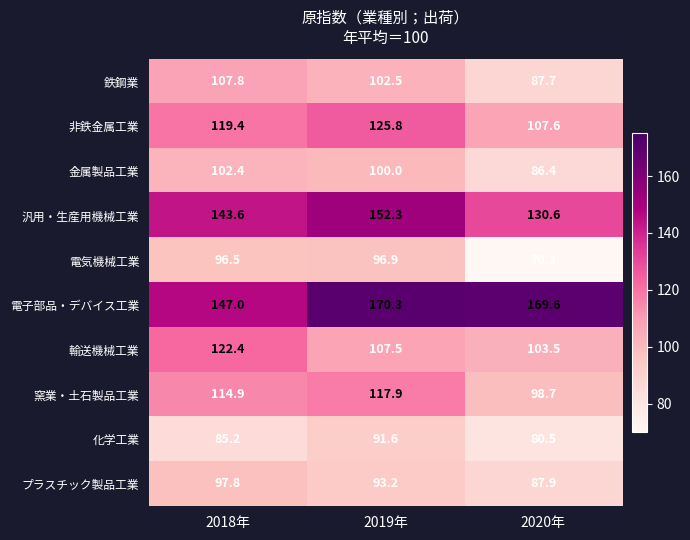

Rank the series by their maximum value, from lowest to highest.

化学工業, 電気機械工業, プラスチック製品工業, 金属製品工業, 鉄鋼業, 窯業・土石製品工業, 輸送機械工業, 非鉄金属工業, 汎用・生産用機械工業, 電子部品・デバイス工業